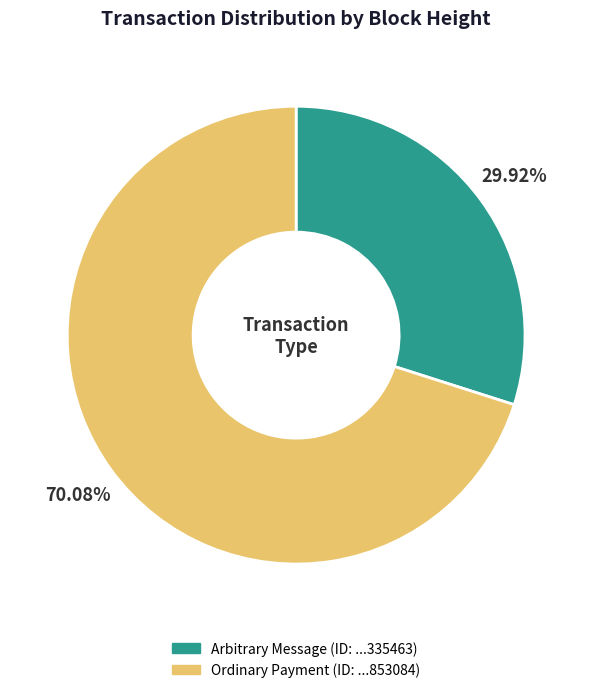

Does any single category account for the majority?

Yes